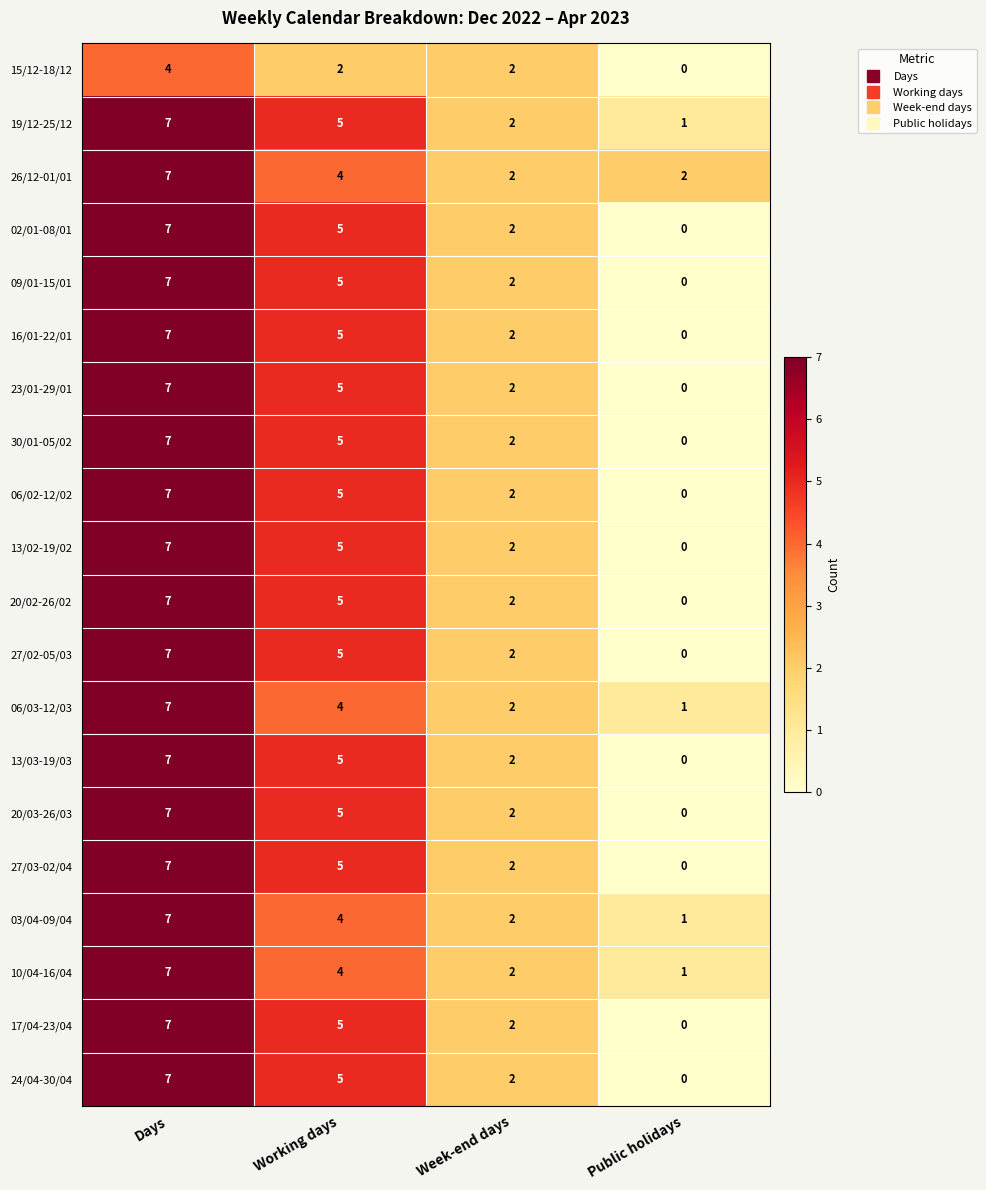

The 02/01-08/01 series shows 3 at Public holidays. True or false?

False